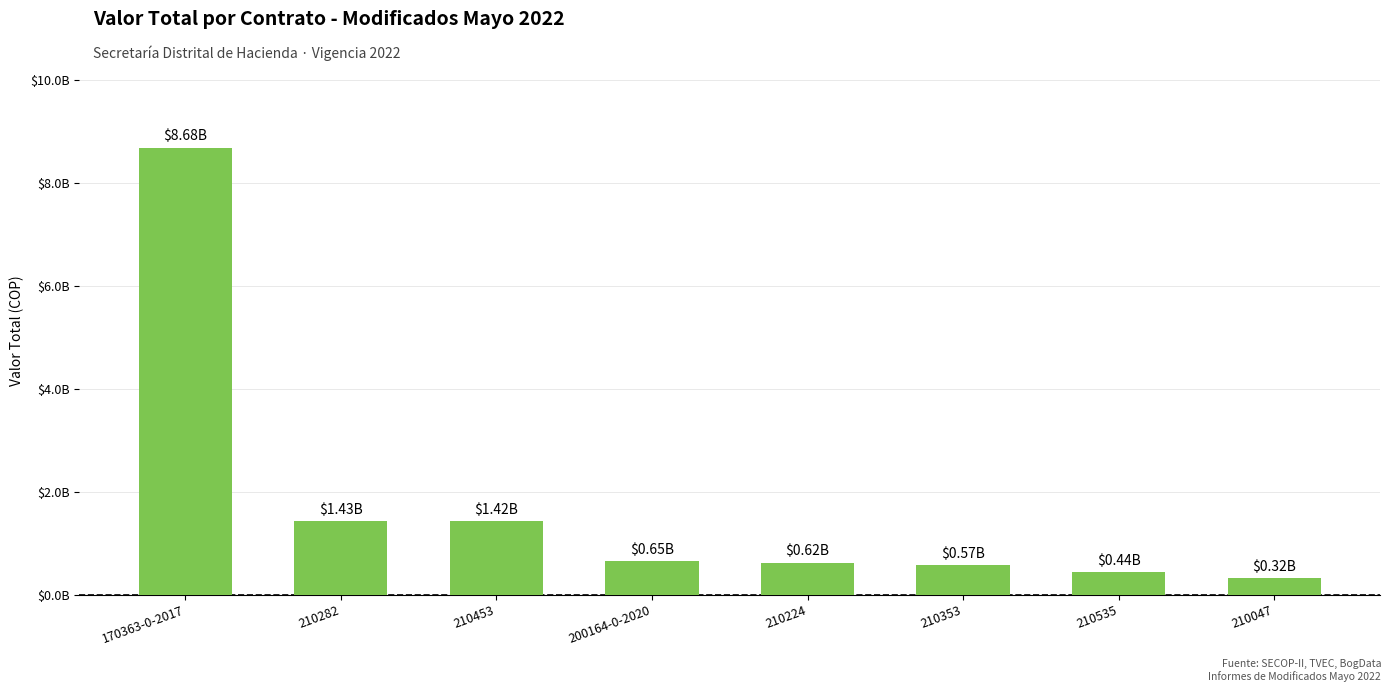

Reading left to right, extract all data points from this chart.

8680325603	1426877778	1421841148	652500000	624727643	569737969	439085311	321867436